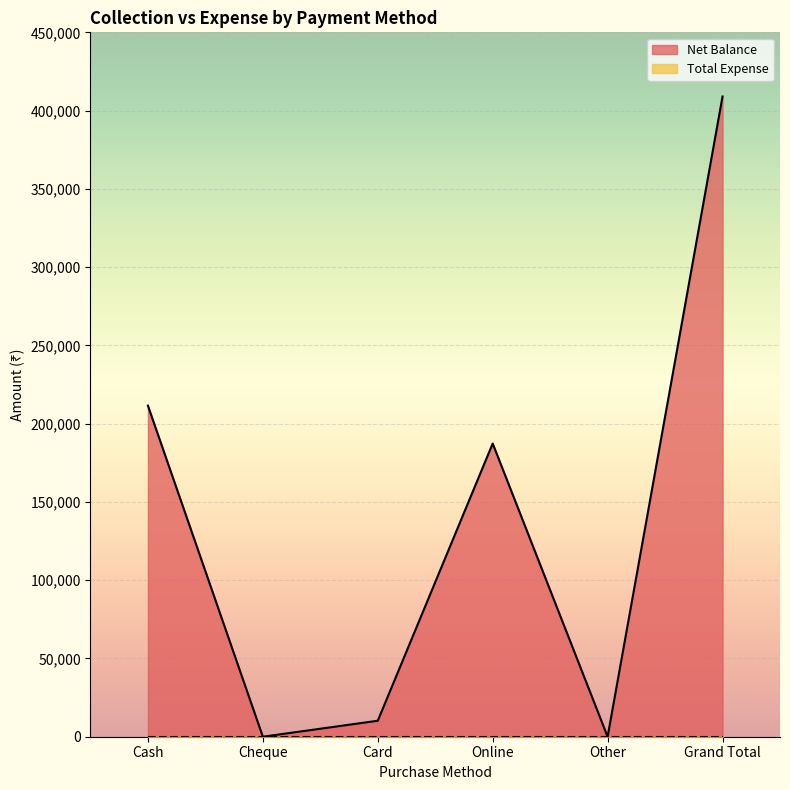

The value at Cheque is 247359. True or false?

False